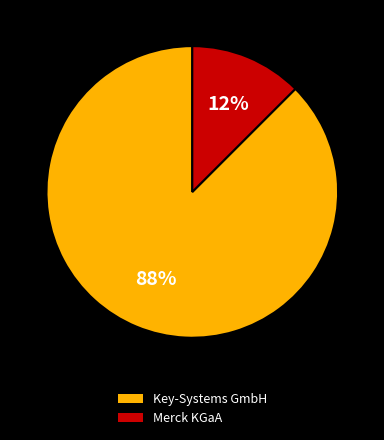

How many segments does this pie chart have?

2